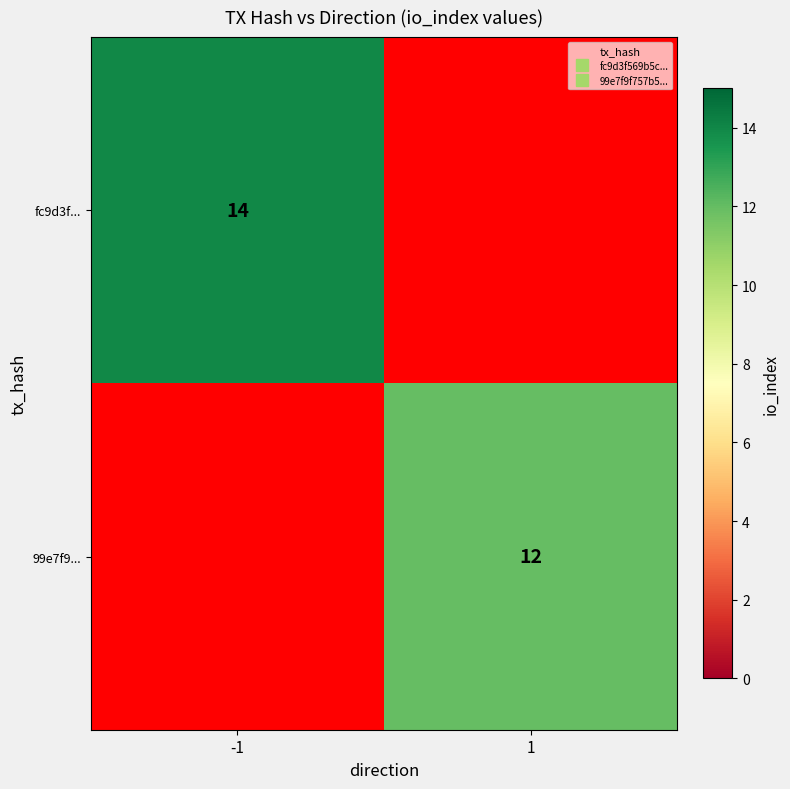

How many data points does each series have?

2